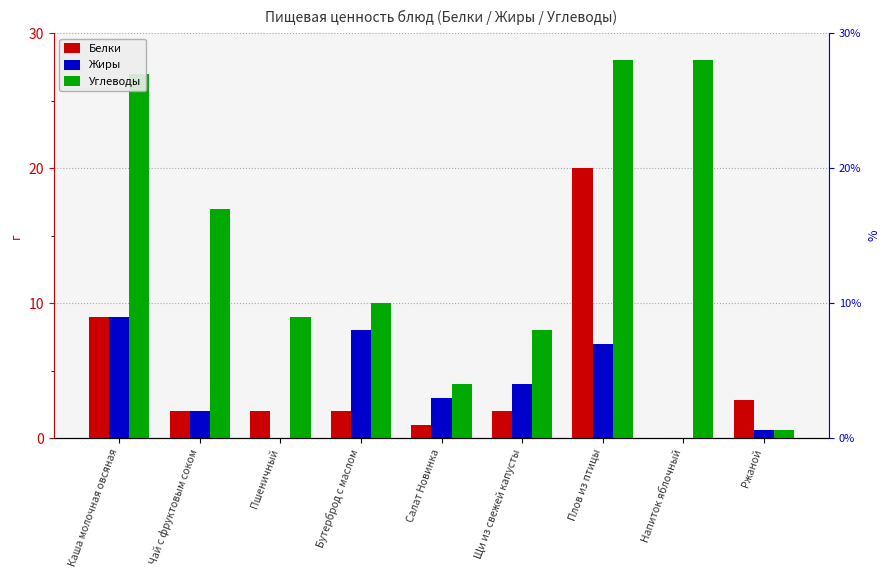

At which label does Жиры first exceed 3?

Каша молочная овсяная